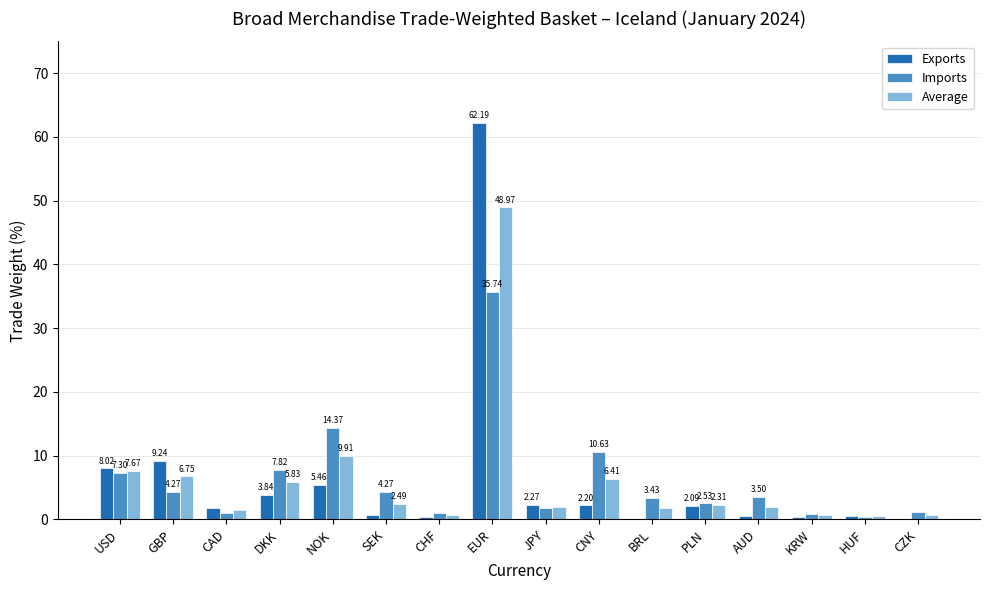

Which category has the highest value across all series?

EUR